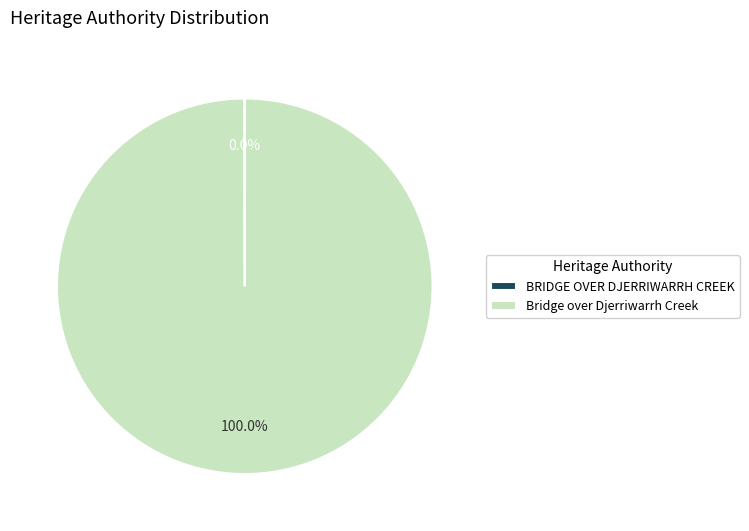

Which category has the biggest portion of the pie?

Bridge over Djerriwarrh Creek